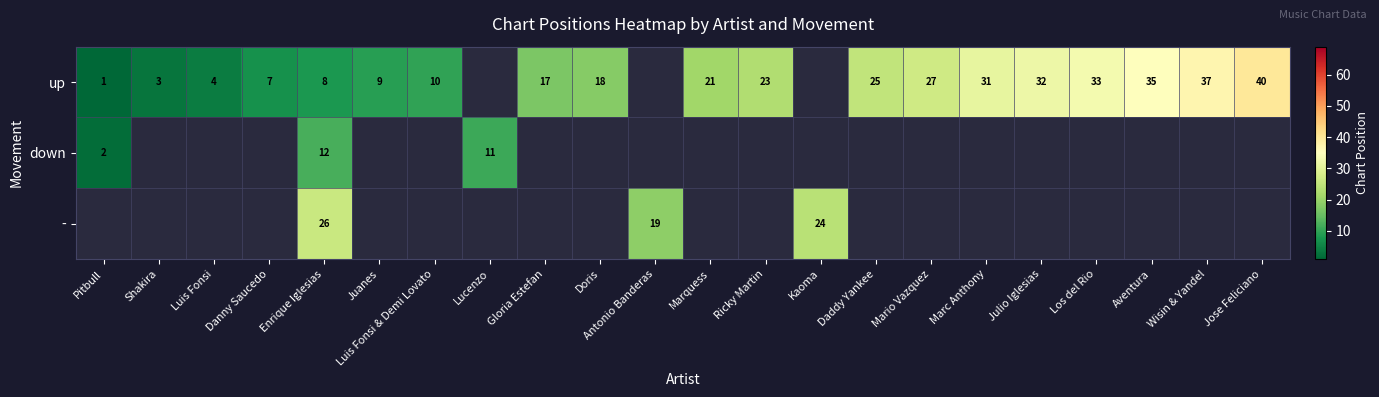

What is the greatest value displayed?

40.0